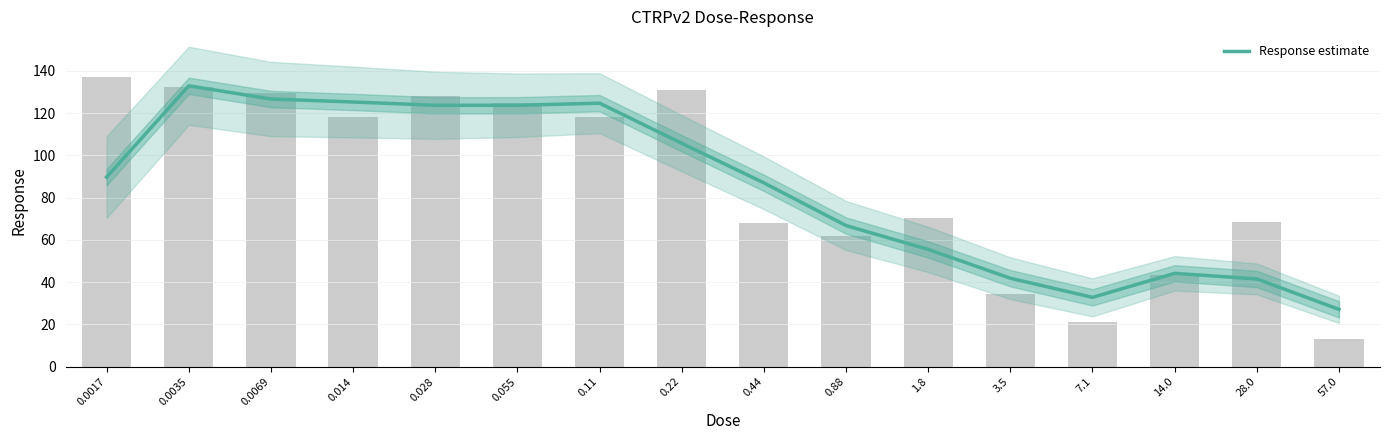

Read the value at 14.0.

44.2